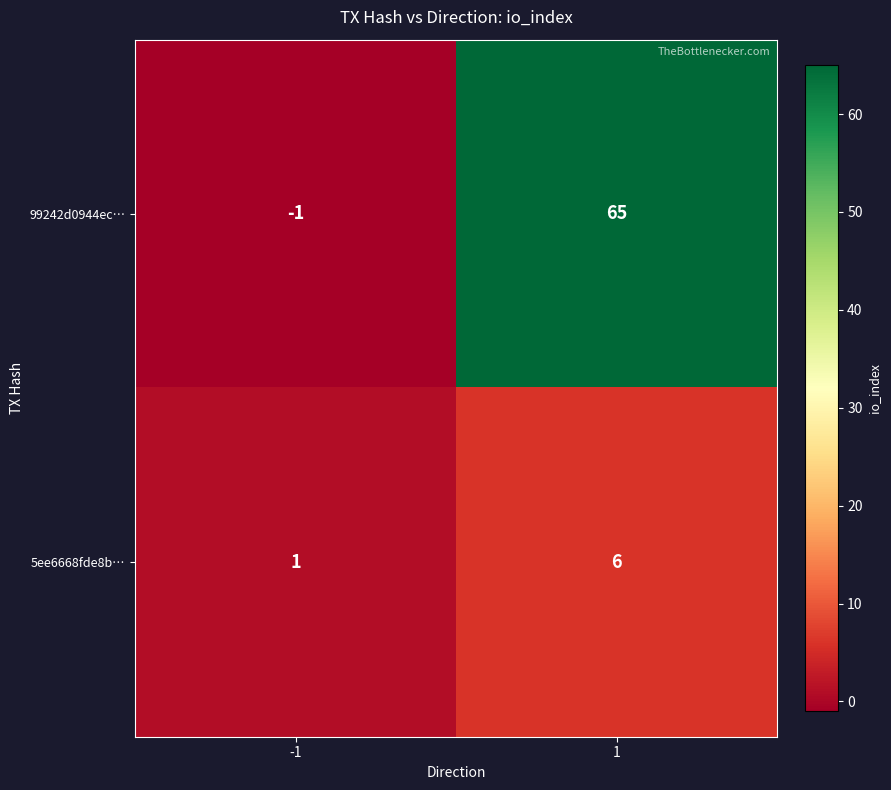

At -1, list the series in order from smallest to largest.

99242d0944ec…, 5ee6668fde8b…